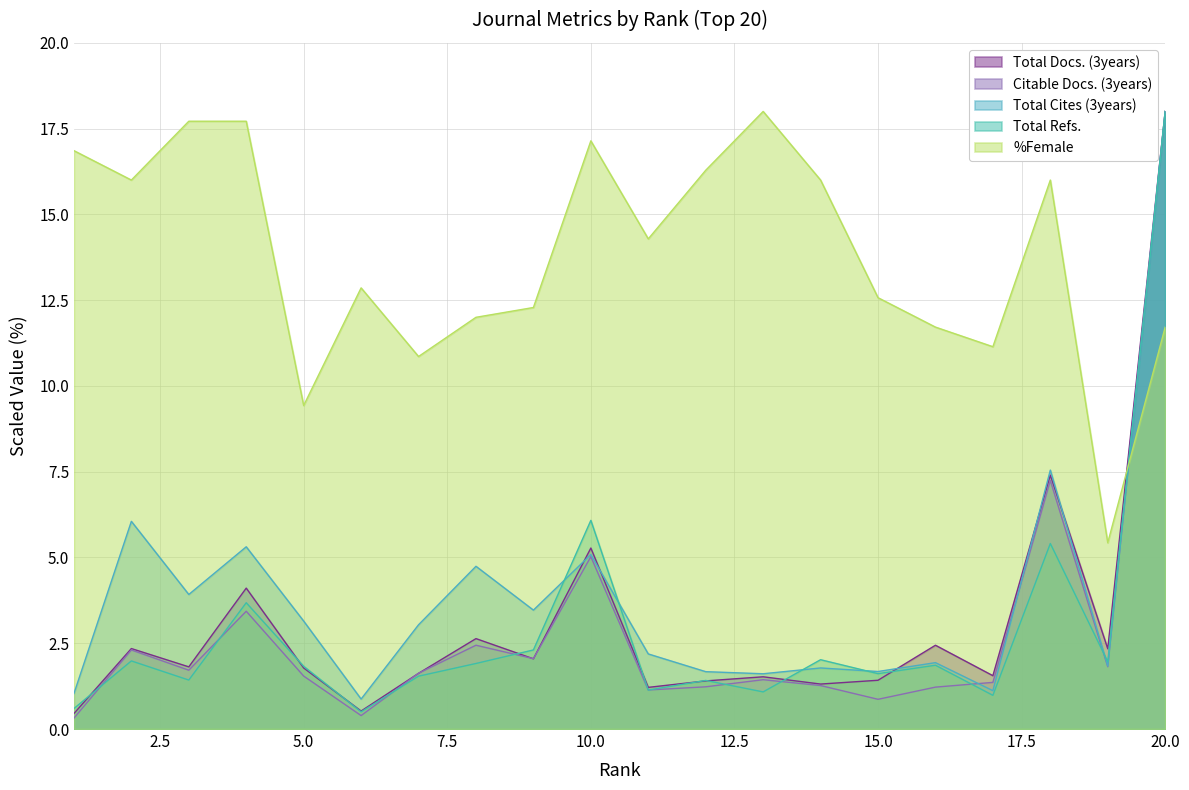

What is the sum of the Total Docs. (3years) values at 20 and 16?

20.4